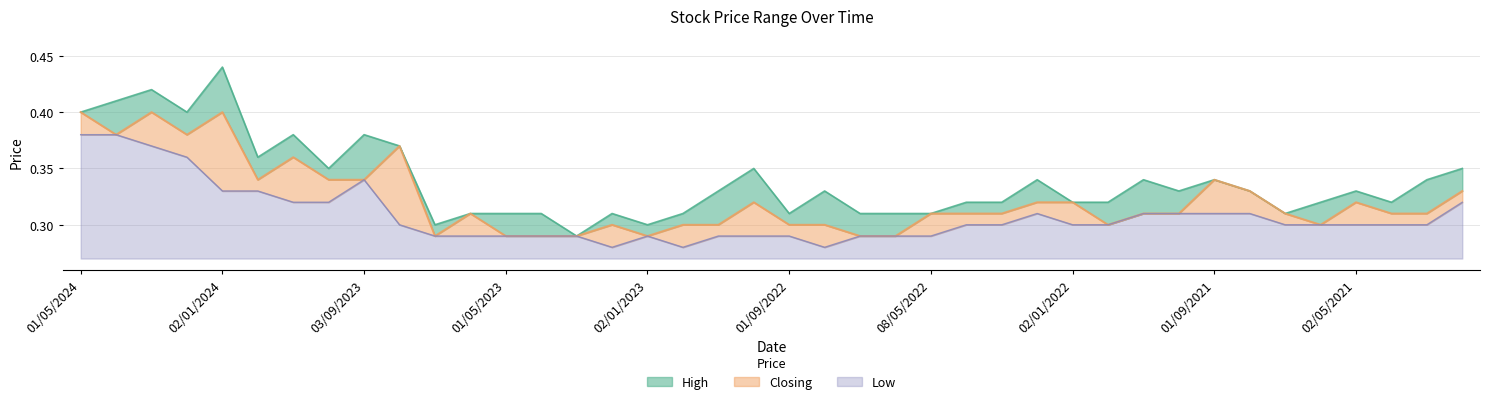

What is the difference between the second highest and second lowest values in the Closing series?

0.1